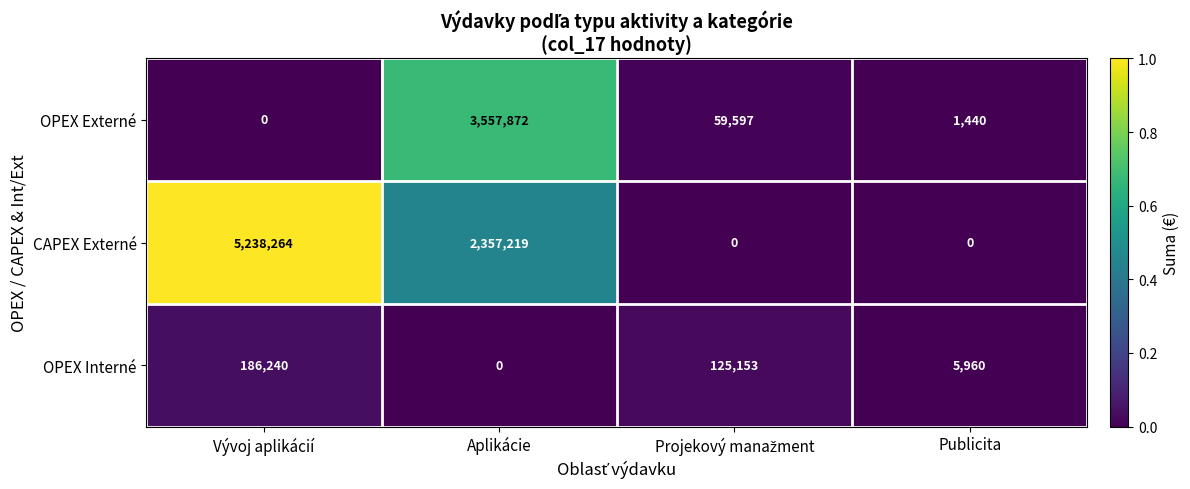

How many CAPEX Externé values are between 0 and 5238264?

4